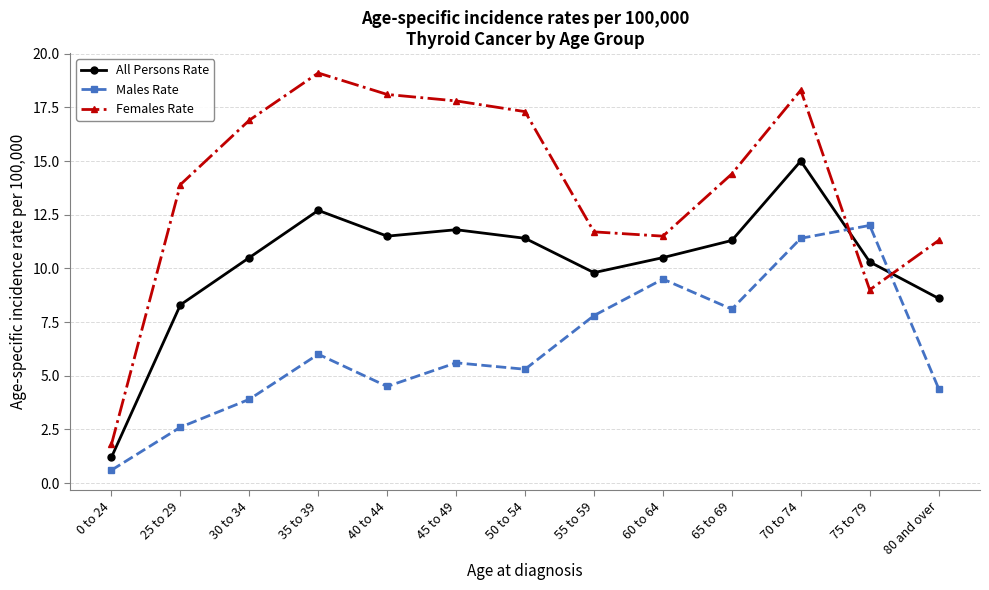

What is the minimum value for All Persons Rate?

1.2